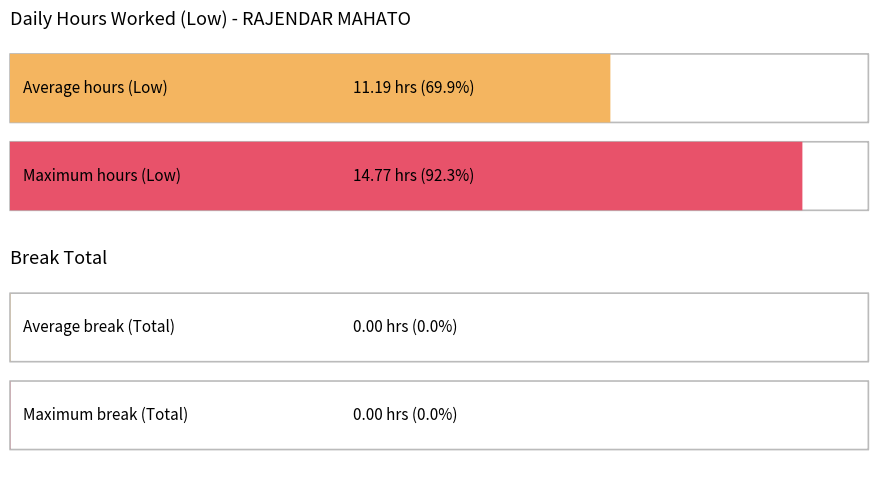

True or false: Low has a value of 25.7 at 13-Fri.

False